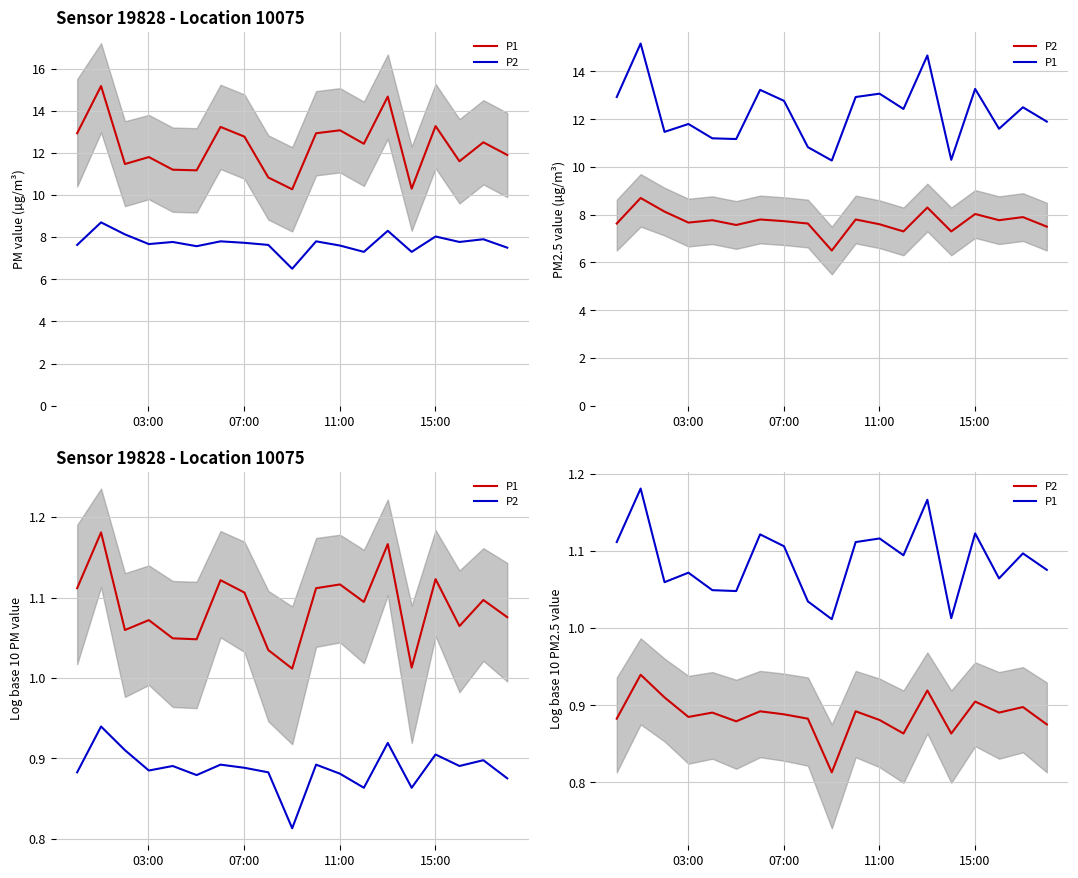

What is the difference between the second highest and second lowest values in the P1 series?

0.2